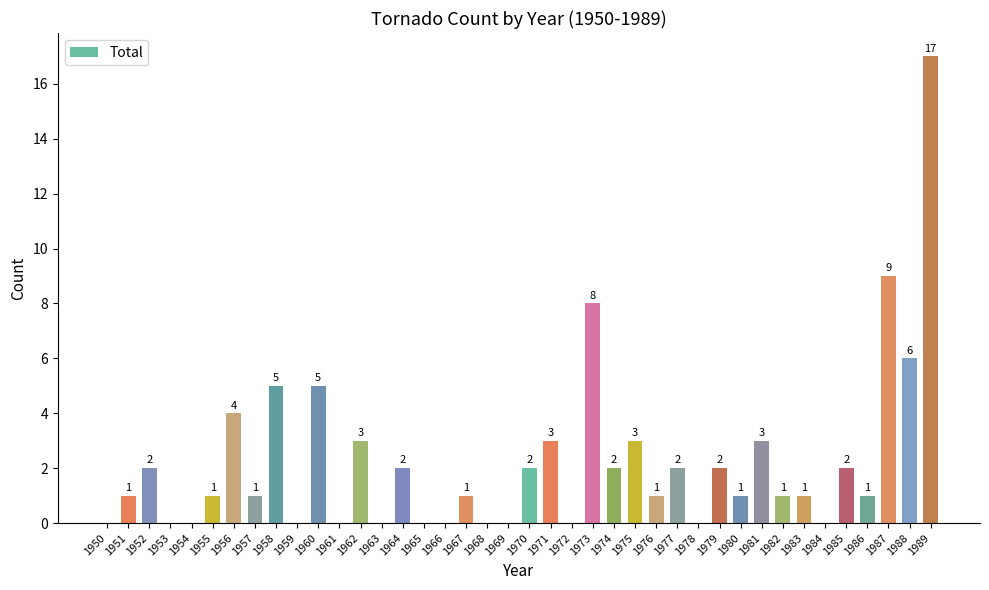

Is it true that the value at 1979 is 2?

True